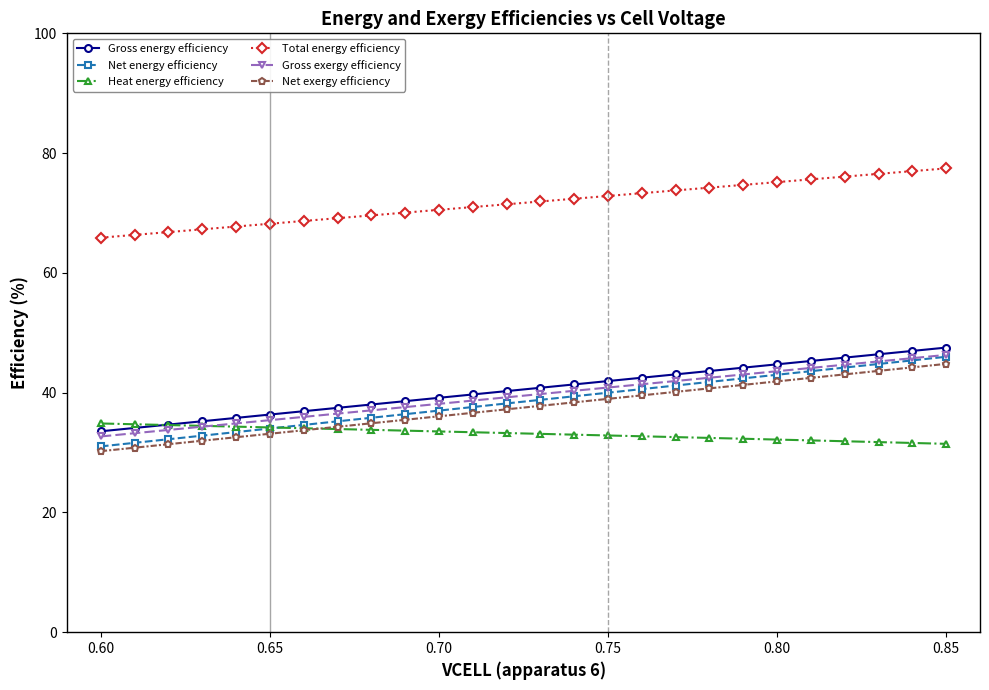

True or false: Total energy efficiency and Net exergy efficiency intersect in this chart.

False